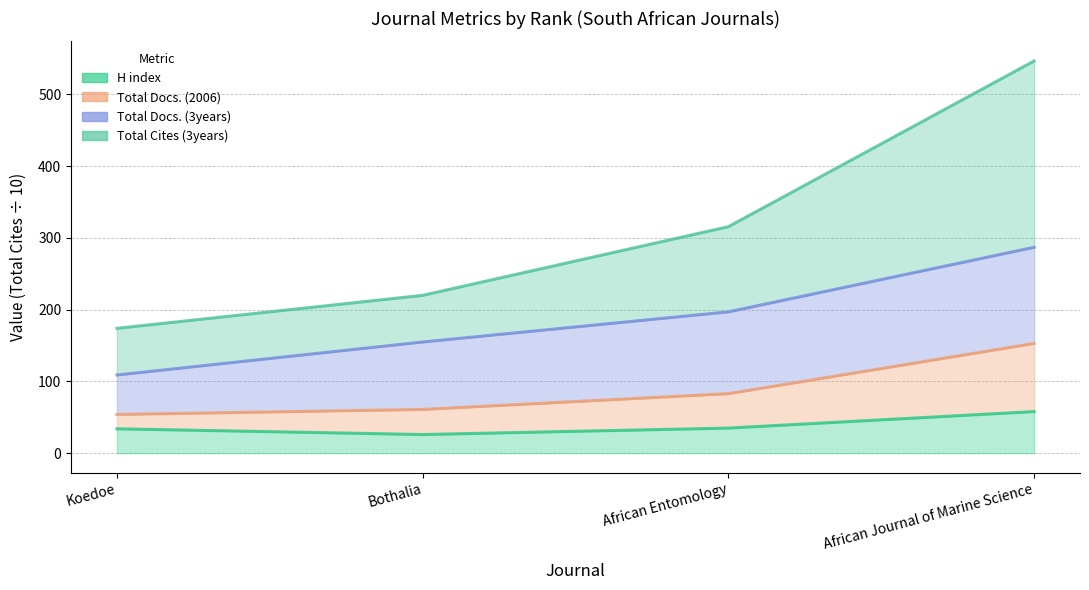

What is the greatest value displayed?

546.7